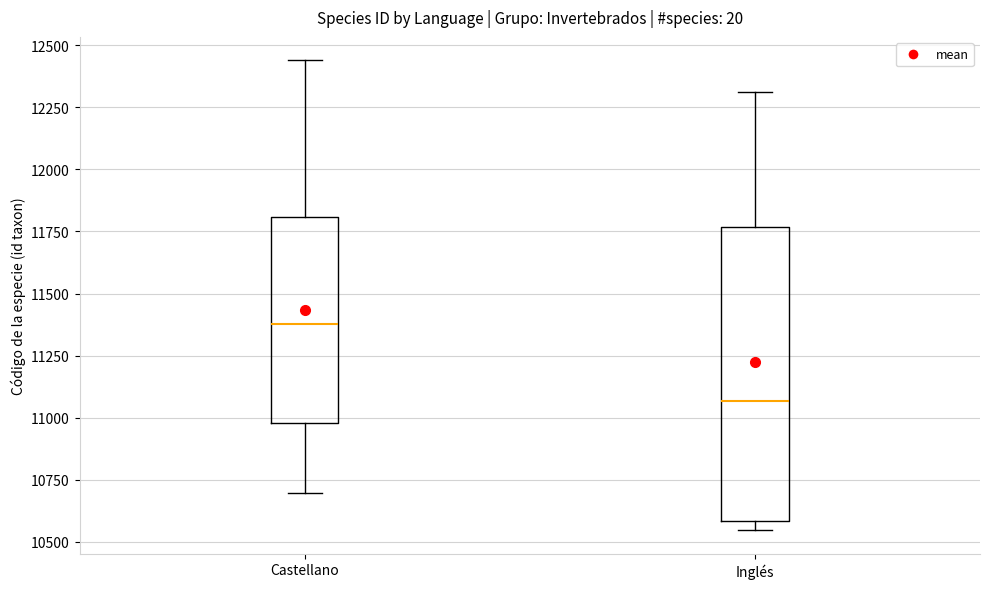

Reading left to right, read every box against the y-axis: the position of its median line, the range the box covers, and the ends of its whiskers. The values are not printed on the chart, so give them approximately, as read against the axis.

Castellano: median 11400, box 11000 to 11800, whiskers 10700 to 12450
Inglés: median 11050, box 10600 to 11750, whiskers 10550 to 12300